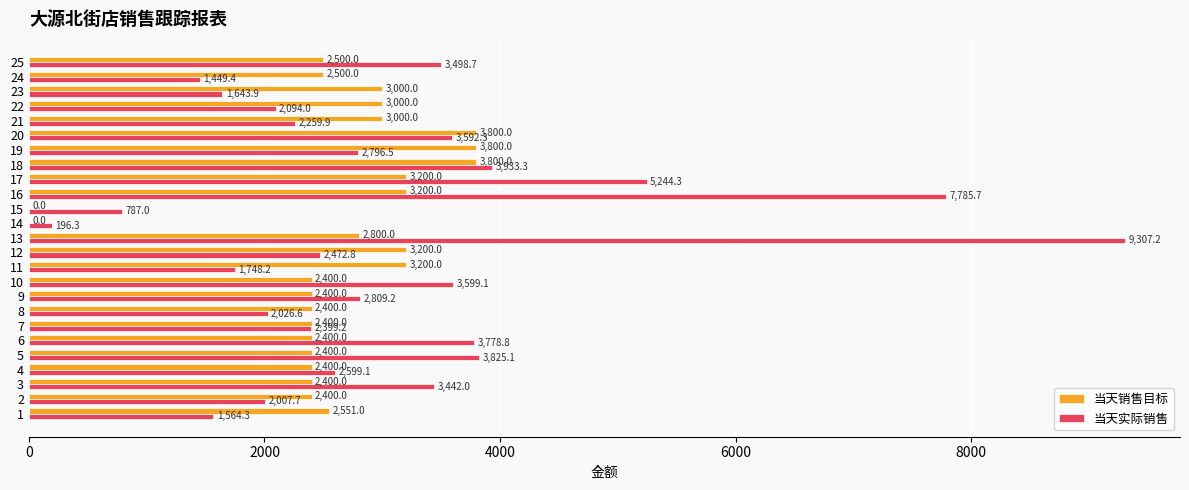

At which label does 当天实际销售 reach its peak?

13